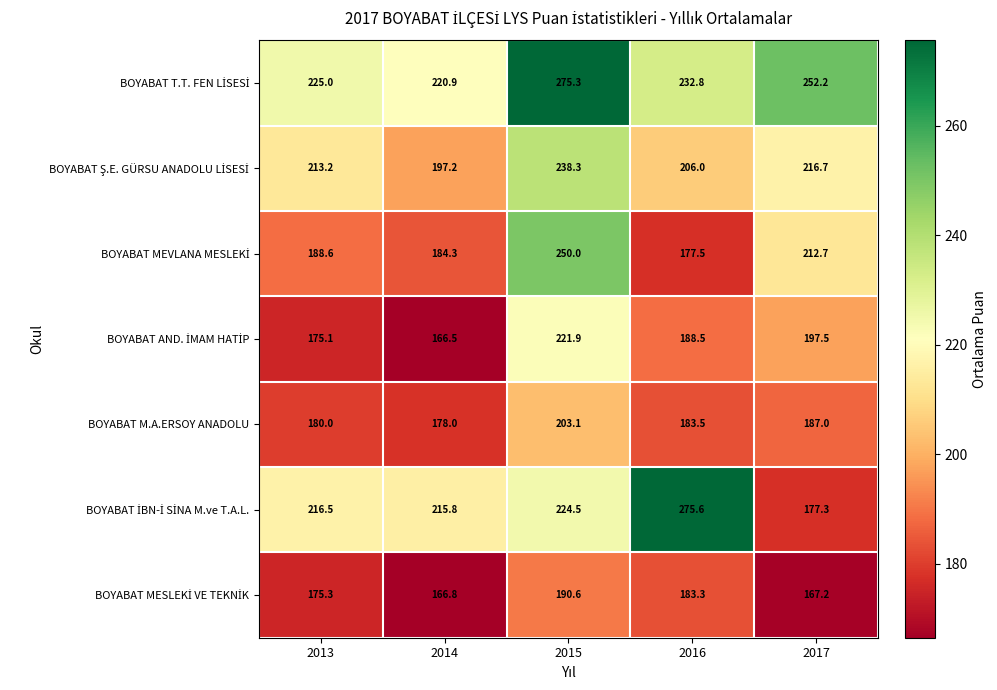

How many series are shown in this chart?

7